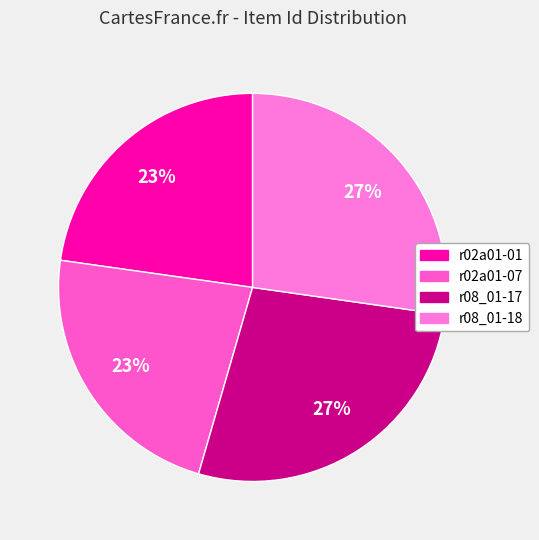

True or false: r02a01-01 accounts for 23% of the total.

True